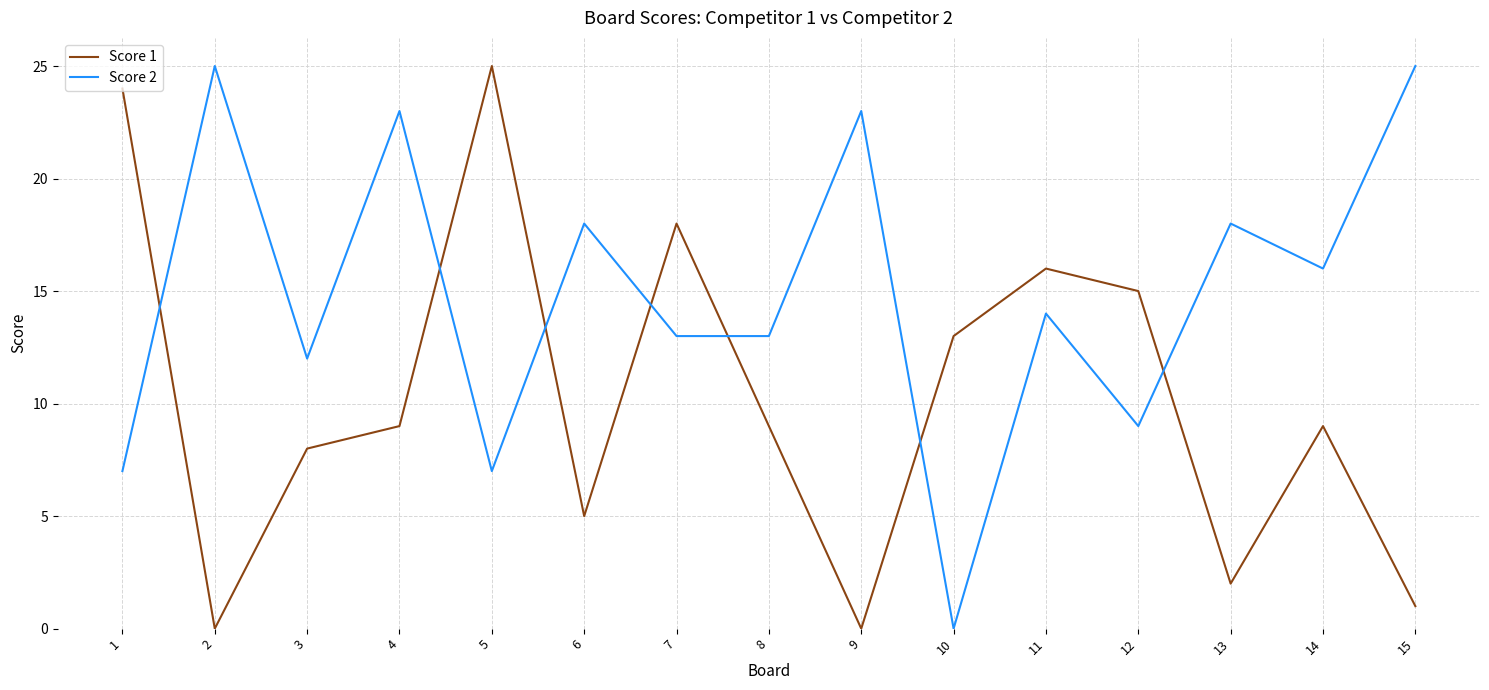

The value of Score 2 at 14 is 16. True or false?

True